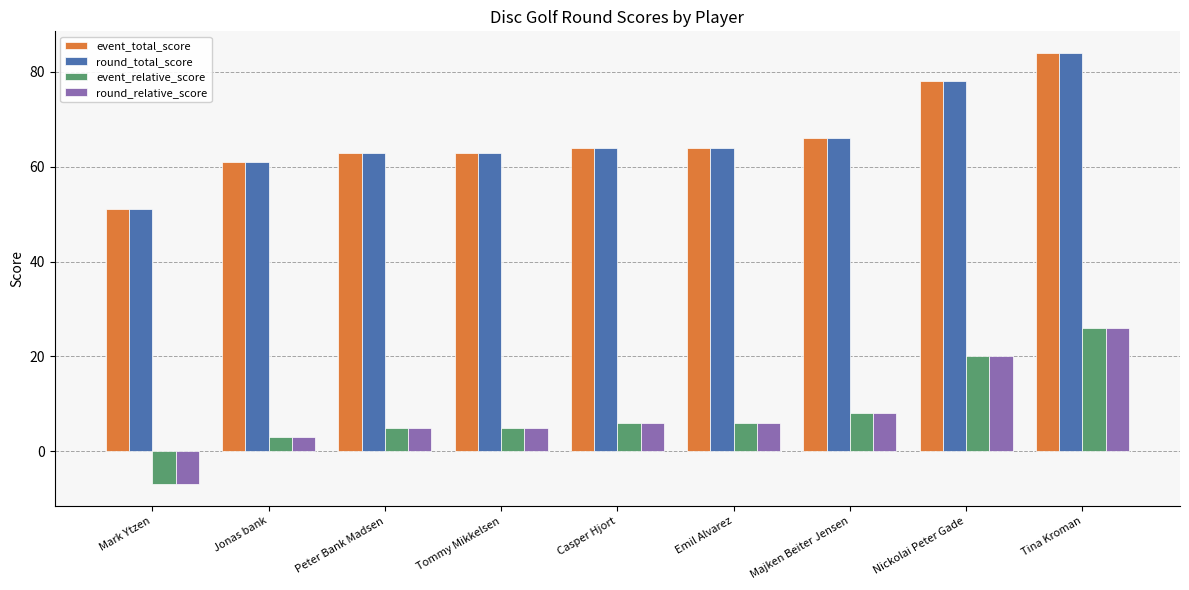

What is the maximum value for round_relative_score?

26